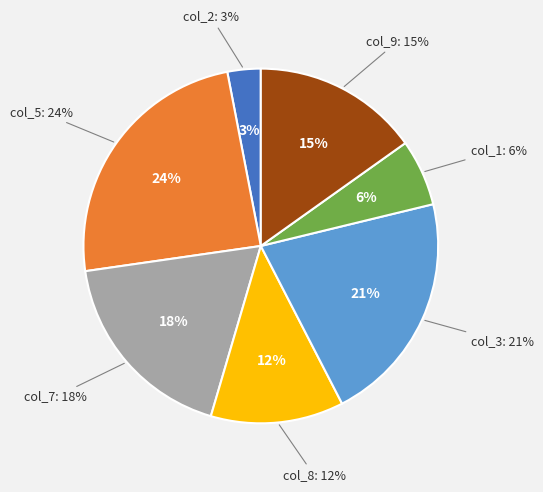

Approximately how many times larger is the value at 5 compared to 1?

4.0